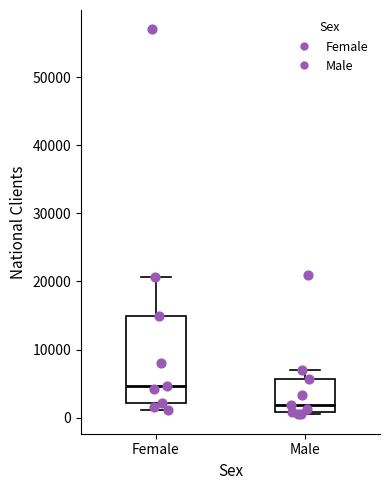

Which box is the tallest, from its lower edge to its upper edge?

Female